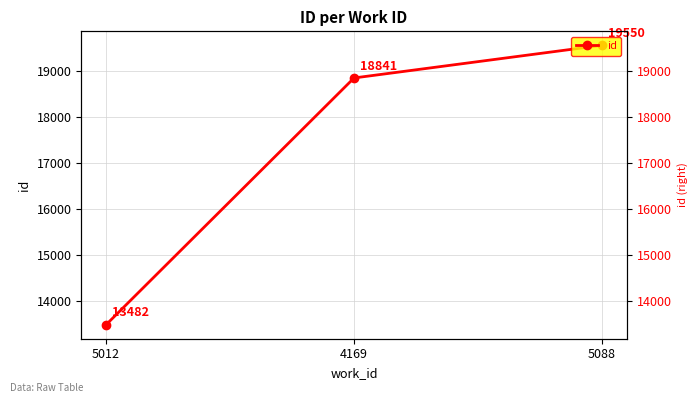

What is the value of the 3rd point from the left?

19550